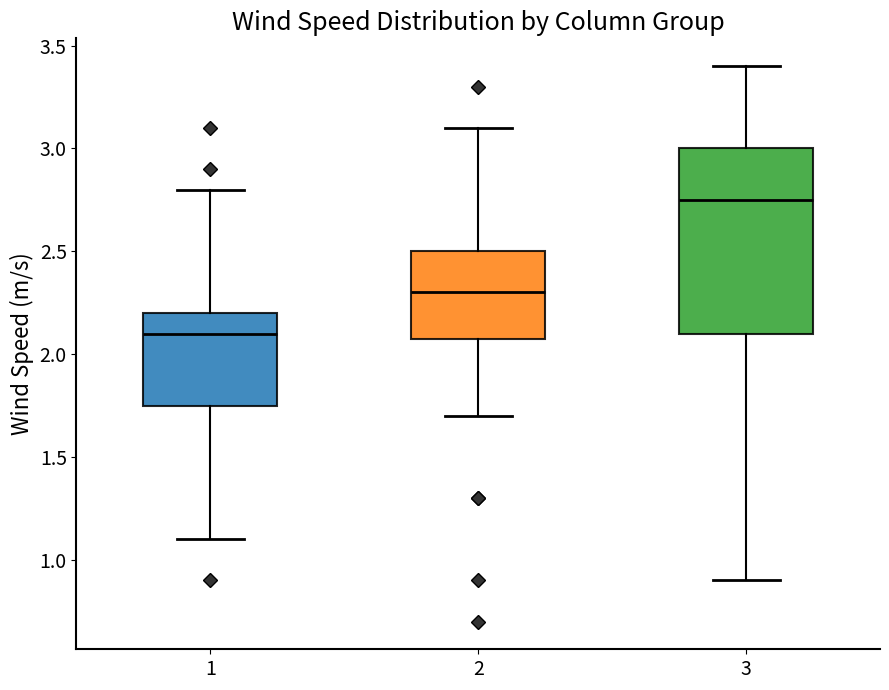

Which box has the highest median line?

3